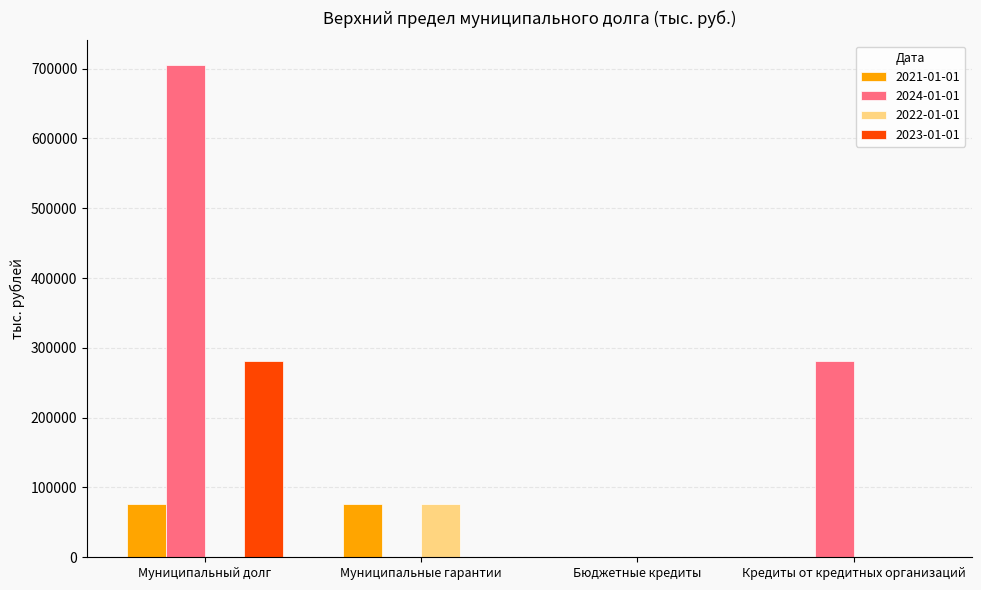

Reading right to left, extract all data points from this chart.

2021-01-01: 0.0	0.0	75902.8	75902.8
2024-01-01: 281589.4	0.0	0.0	705239.8
2022-01-01: 0.0	0.0	75902.8	0.0
2023-01-01: 0.0	0.0	0.0	281589.4